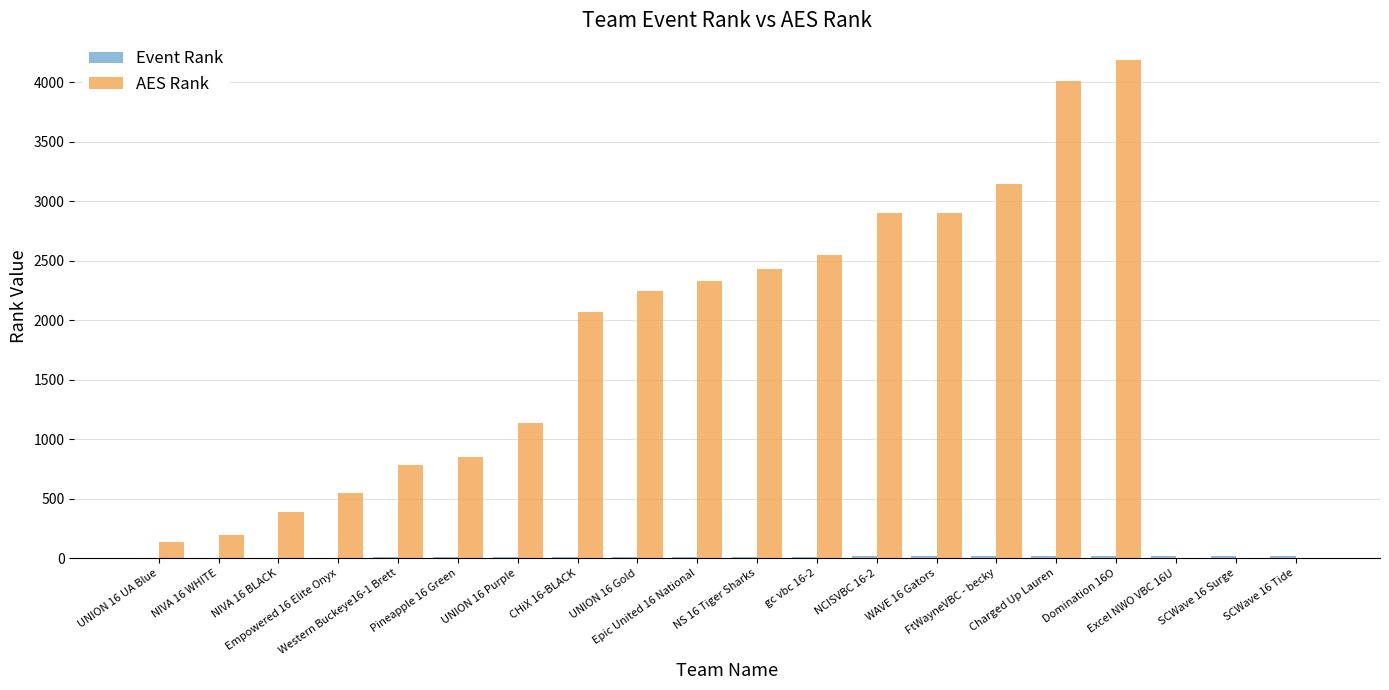

The value of AES Rank at UNION 16 Gold is 3080. True or false?

False